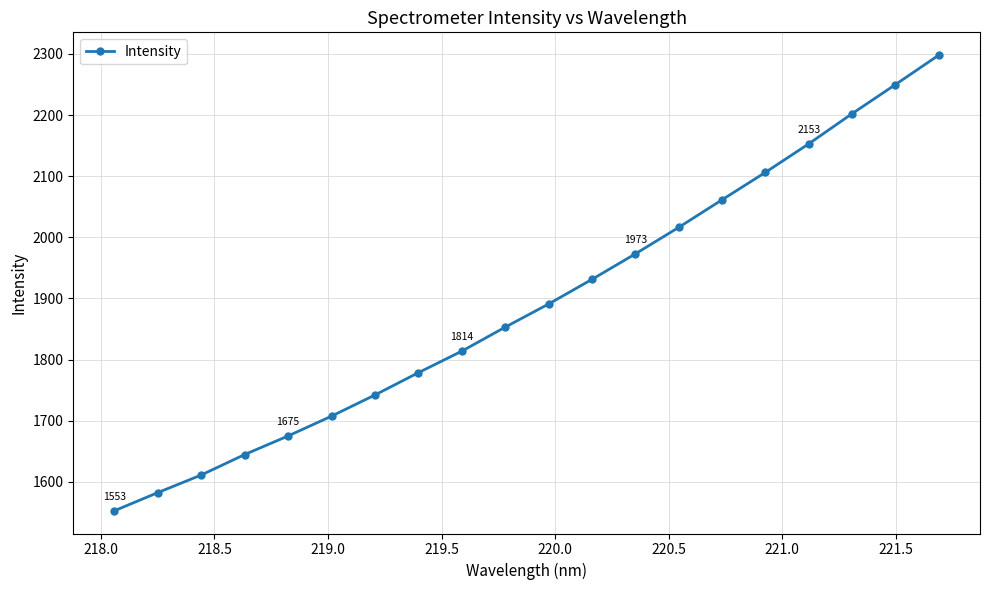

What is the value of the 12th point from the left?

1931.2